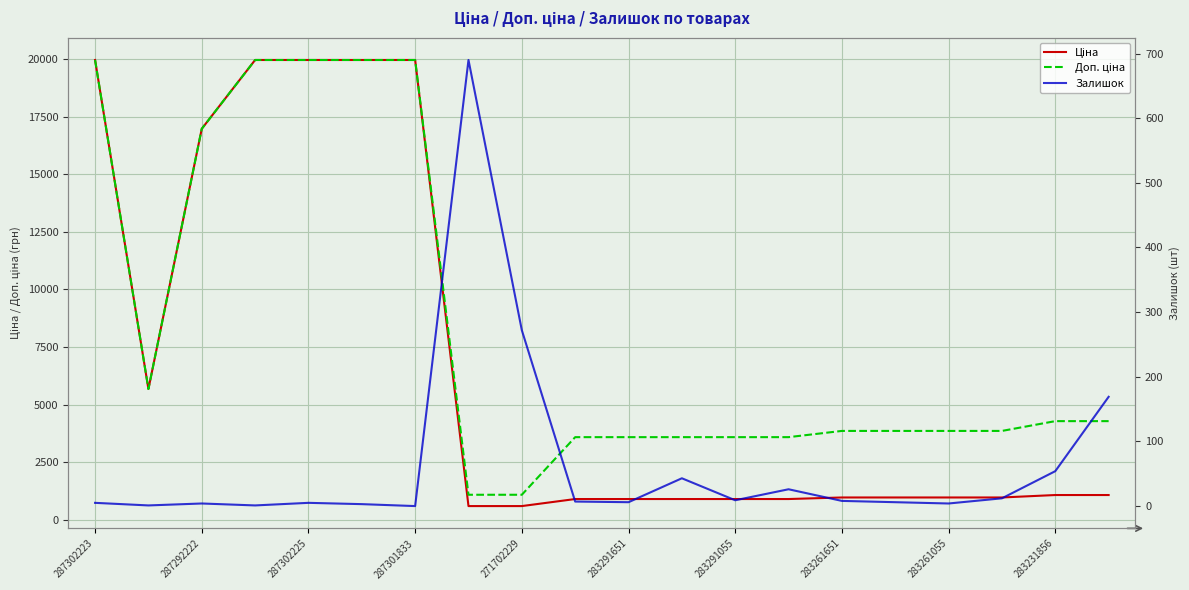

What is the value of the Ціна point at the 2nd from the left?

5673.8